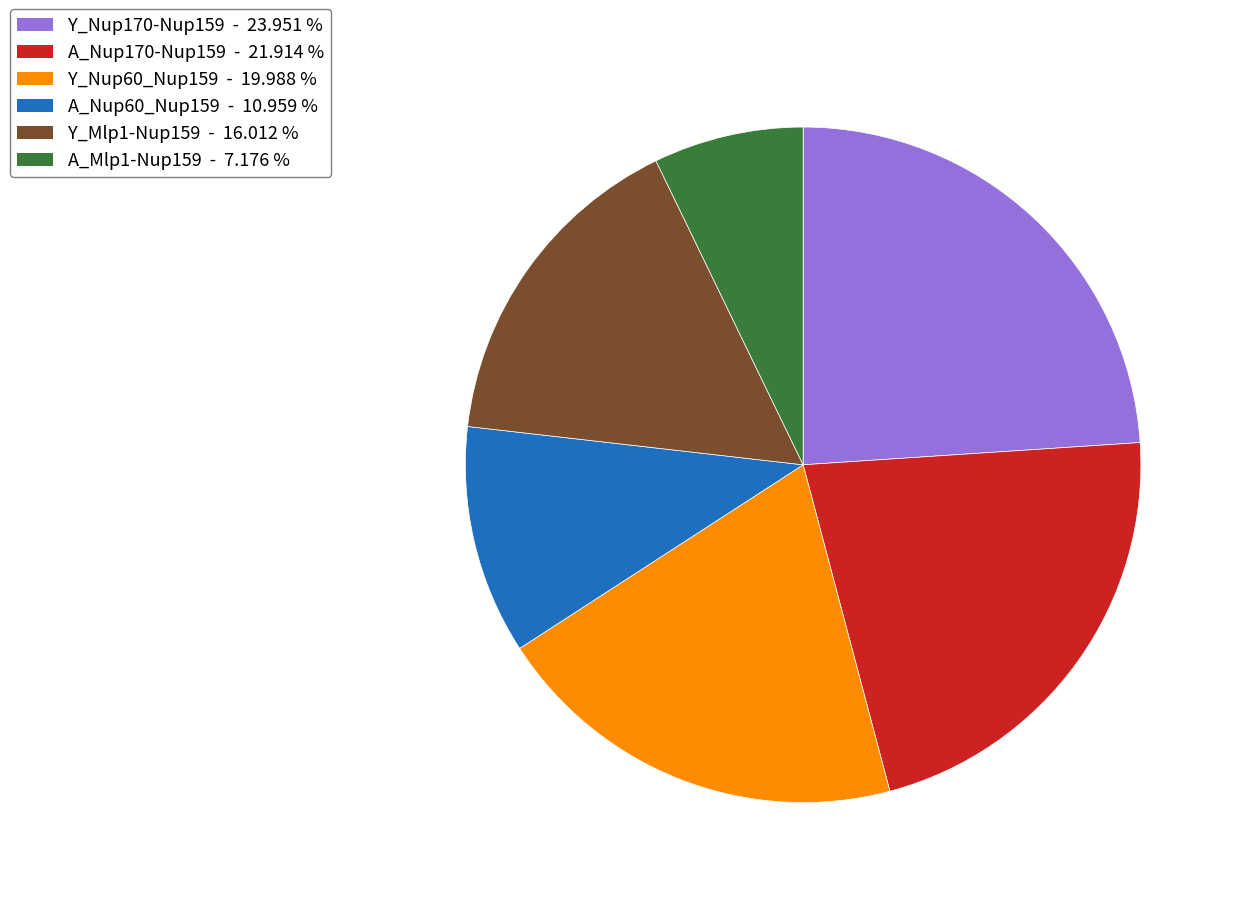

Combined, do Y_Mlp1-Nup159 and A_Mlp1-Nup159 account for over 50%?

No